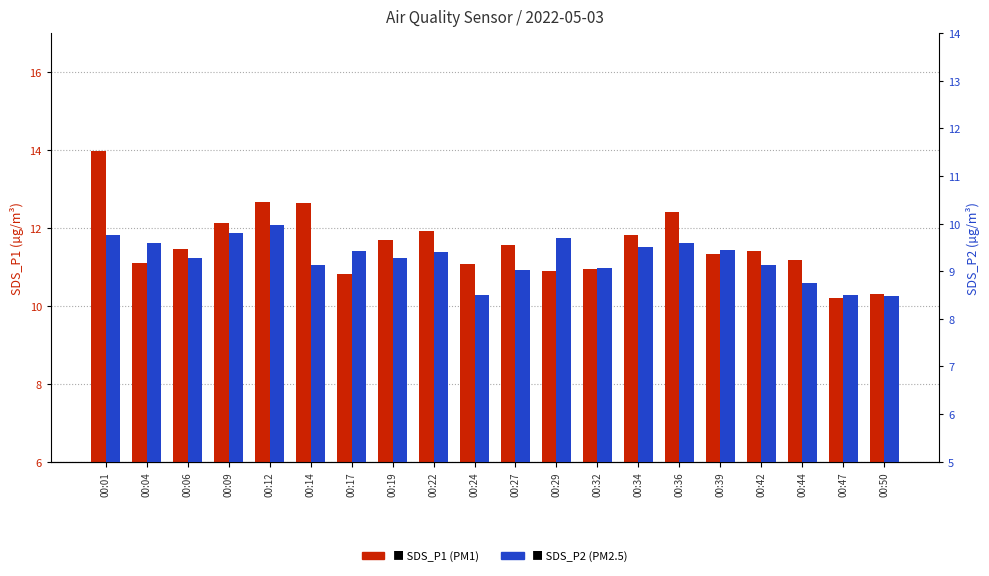

Which series has the widest spread of values?

SDS_P1